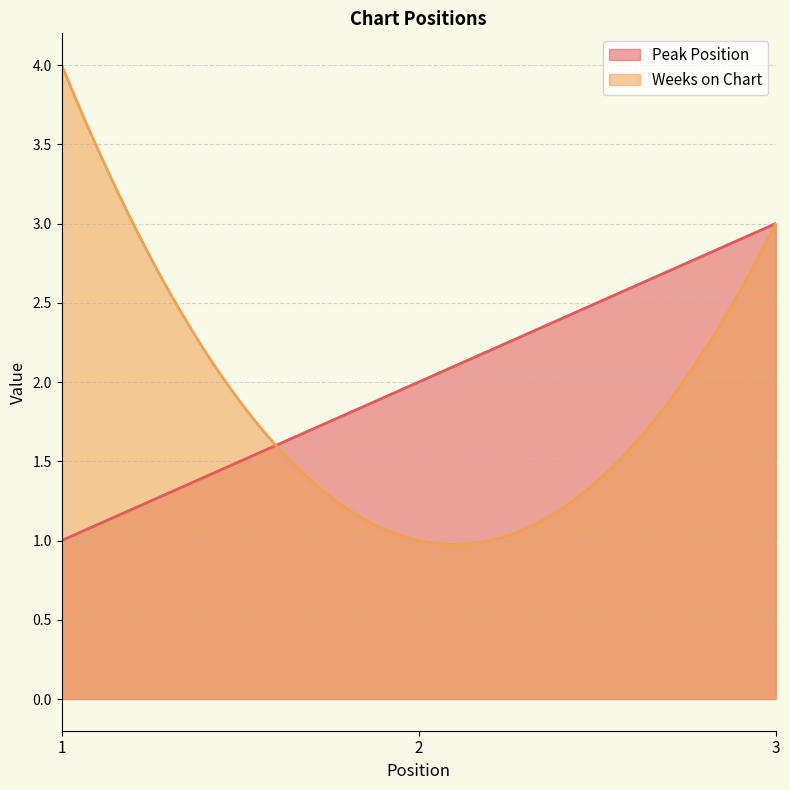

How many lines are shown in the chart?

2